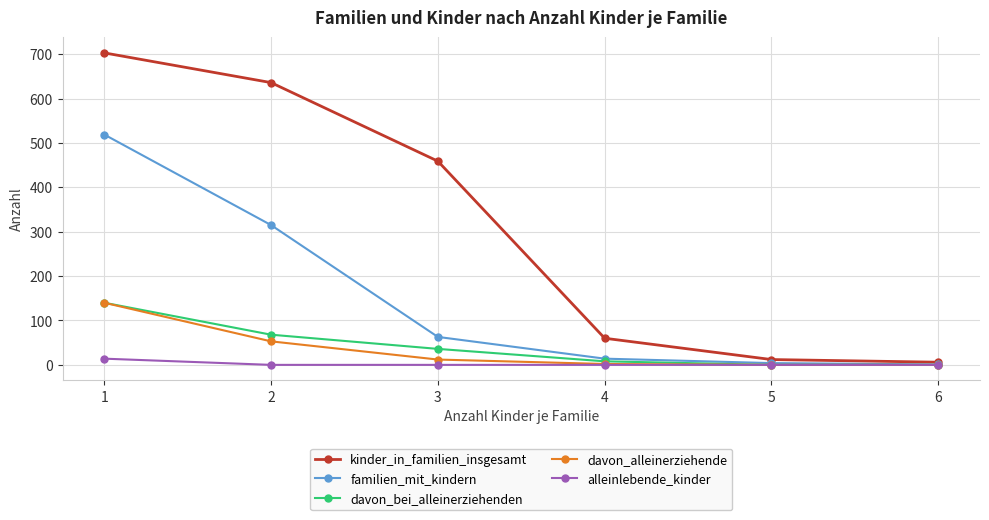

At which category is the sum across all series the highest?

1